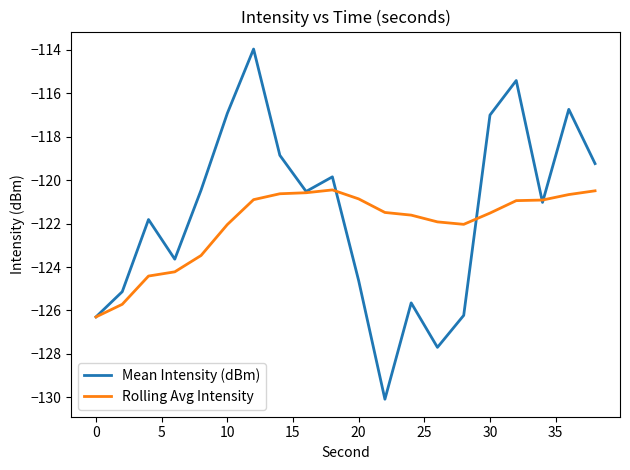

What is the minimum value shown in the chart?

-130.1